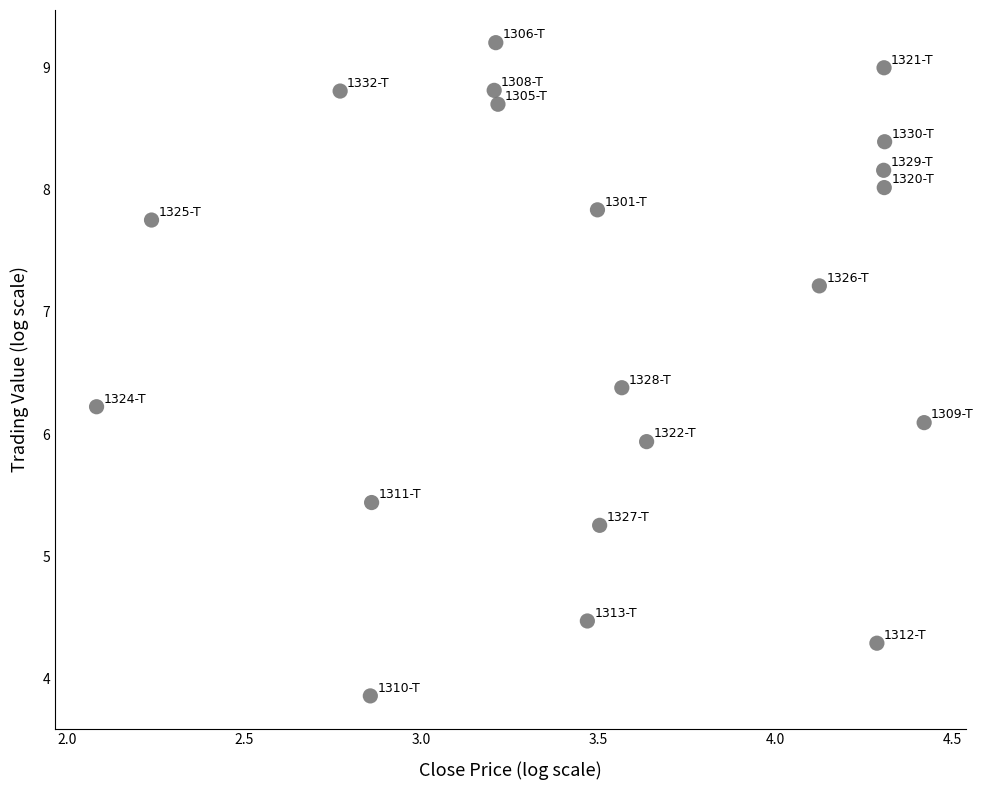

What is the range of Y values (max minus min)?

5.3